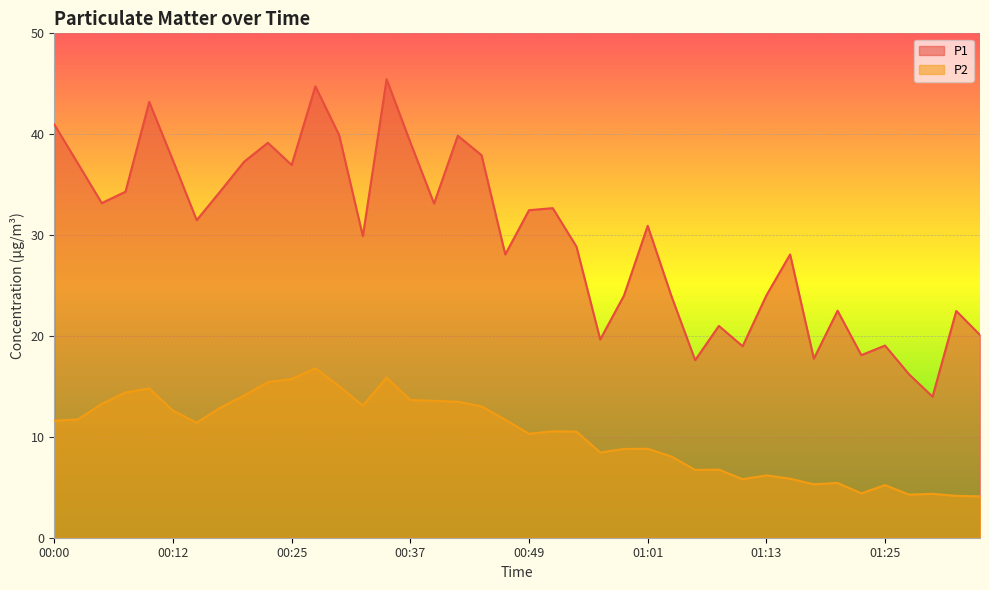

Reading left to right, what are all the values shown in this chart?

P1: 41.0	37.1	33.2	34.3	43.2	37.4	31.5	34.4	37.3	39.1	37.0	44.8	39.9	29.9	45.5	39.2	33.1	39.9	37.9	28.1	32.5	32.7	28.9	19.6	24.0	30.9	23.9	17.6	21.0	19.0	24.0	28.1	17.8	22.5	18.1	19.1	16.2	14.0	22.5	20.1
P2: 11.6	11.7	13.3	14.4	14.8	12.6	11.4	12.9	14.1	15.4	15.7	16.8	15.0	13.1	15.9	13.7	13.6	13.5	13.0	11.7	10.3	10.6	10.5	8.4	8.8	8.8	8.1	6.7	6.8	5.8	6.2	5.8	5.3	5.4	4.4	5.2	4.3	4.3	4.2	4.1